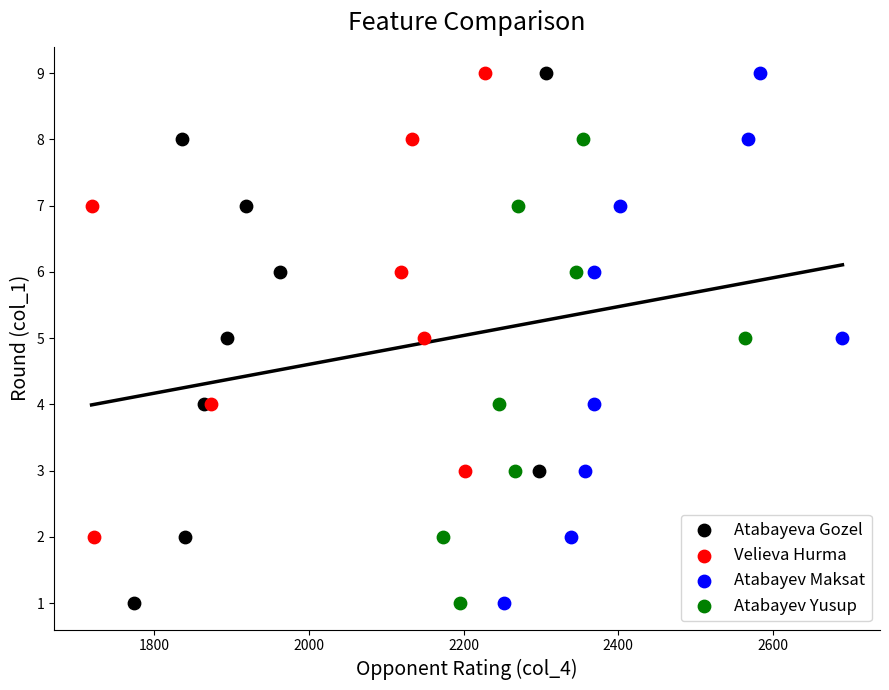

What are all the series names shown in the legend?

Atabayeva Gozel, Velieva Hurma, Atabayev Maksat, Atabayev Yusup